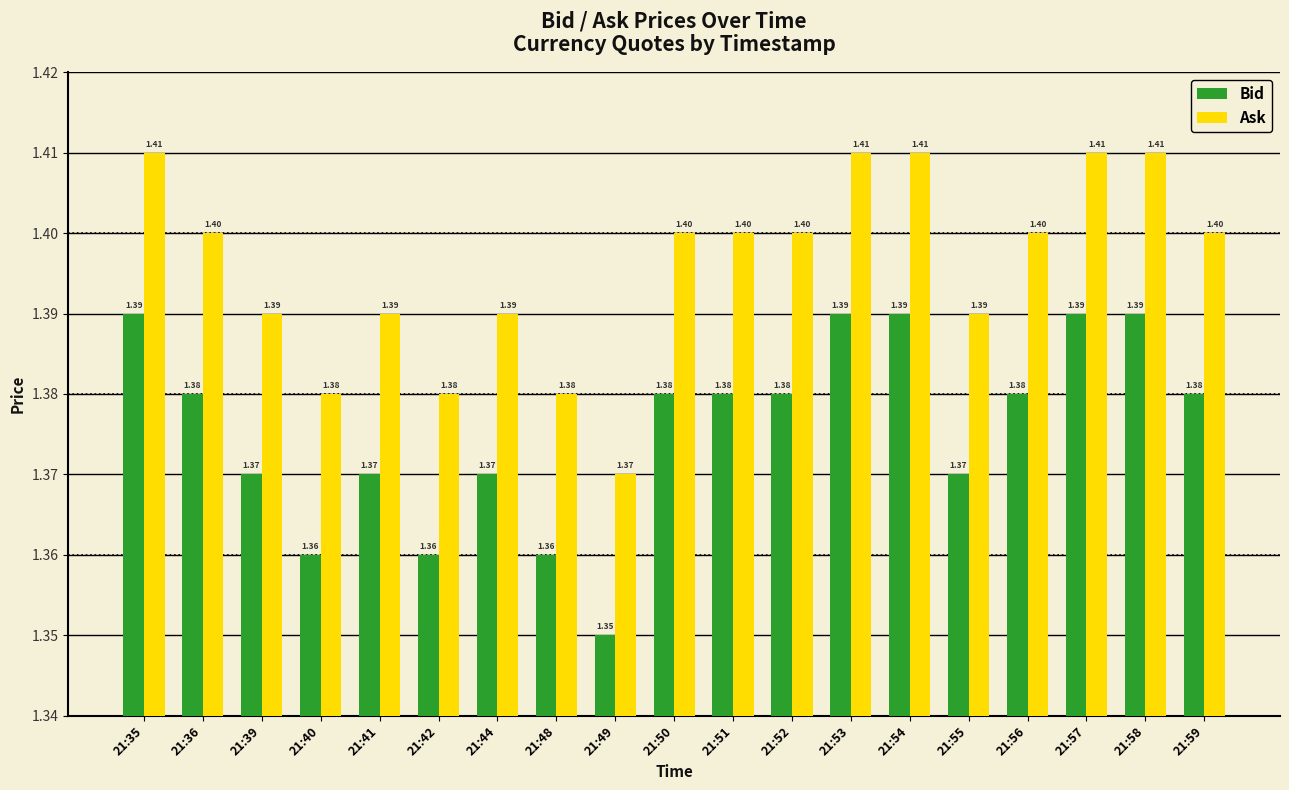

The Ask series shows 1.4 at 21:35. True or false?

True